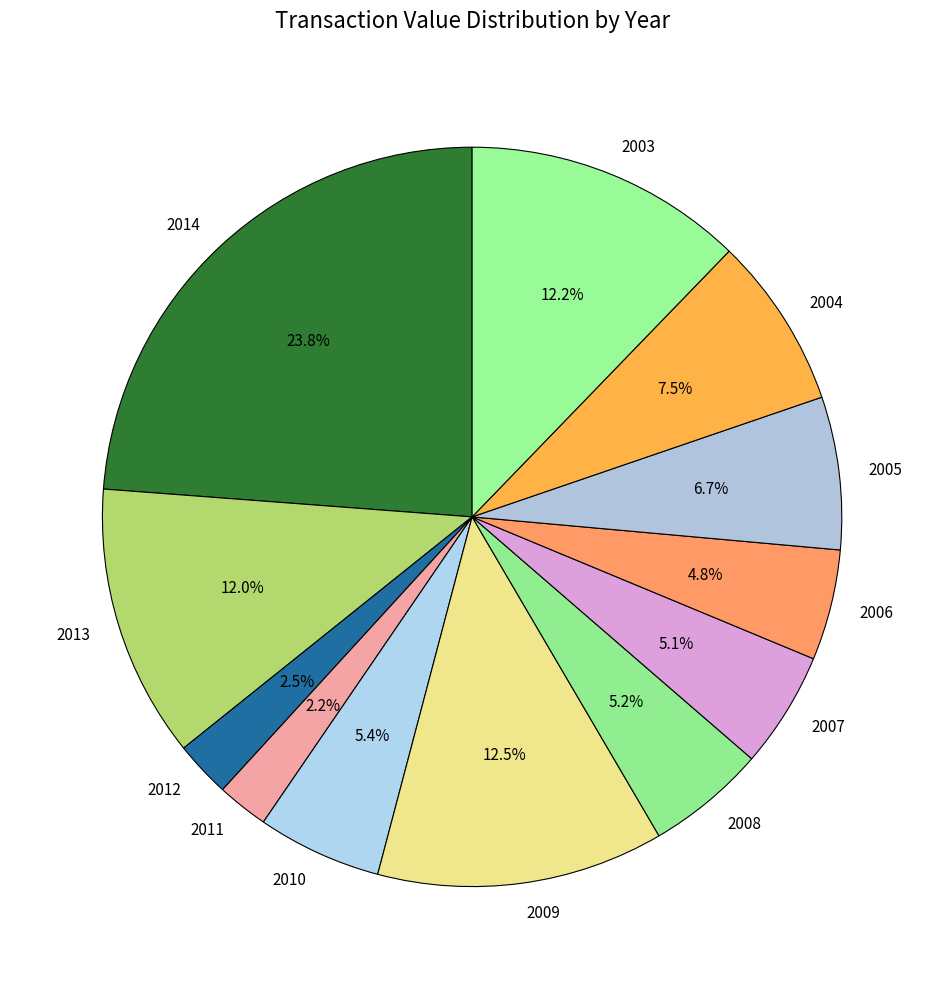

Which slice is the largest?

2014